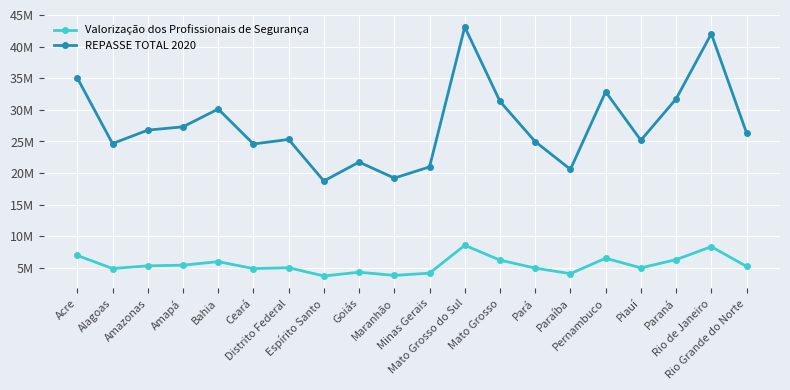

What is the difference between the maximum and minimum values in the REPASSE TOTAL 2020 series?

24352355